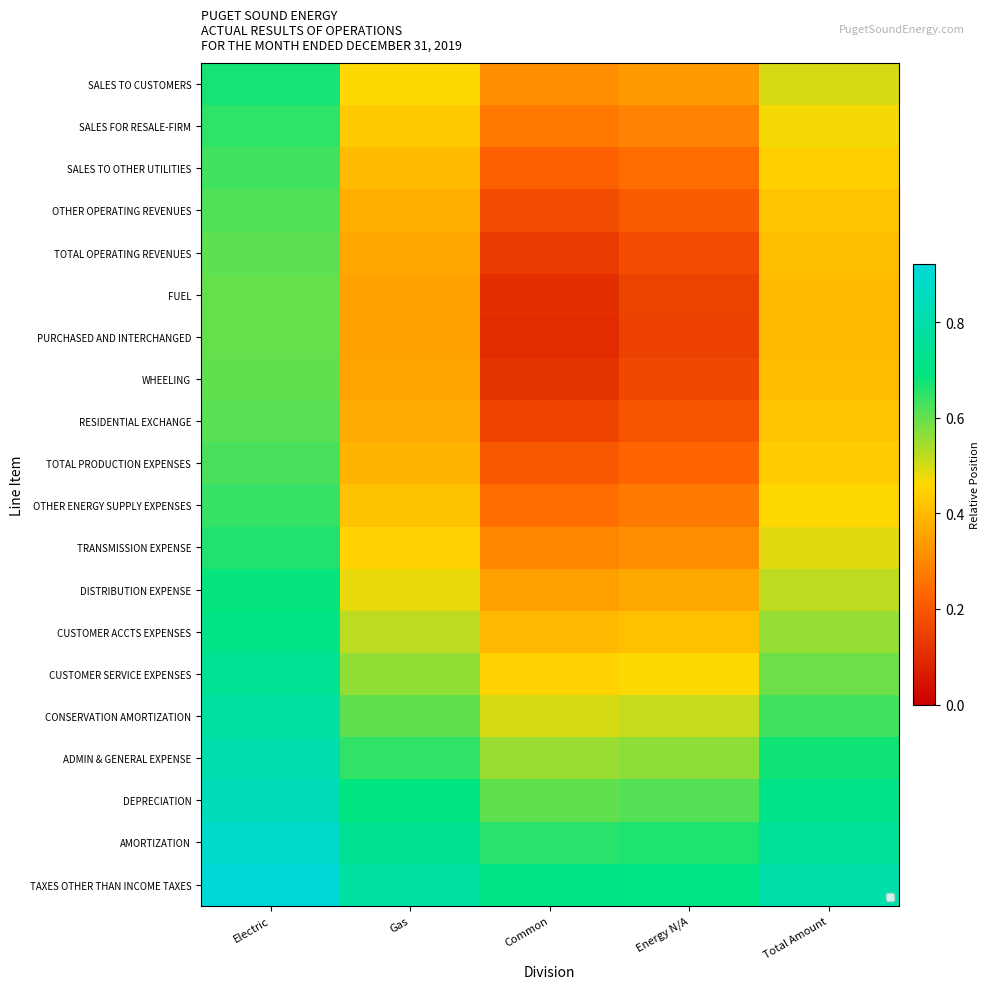

What is the difference between the highest and lowest values at Gas?

0.4